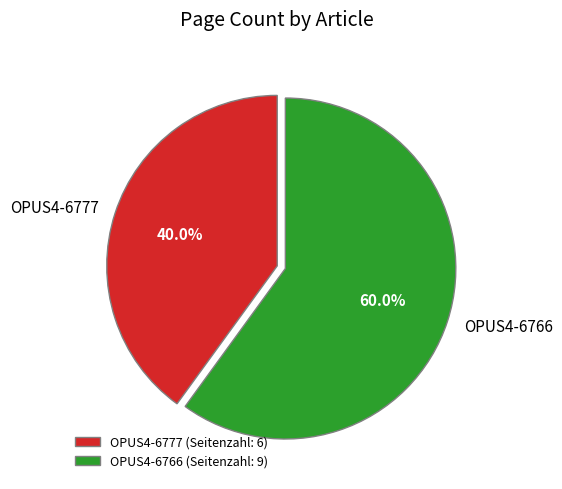

What is the ratio of the value at OPUS4-6777 to the value at OPUS4-6766?

0.7